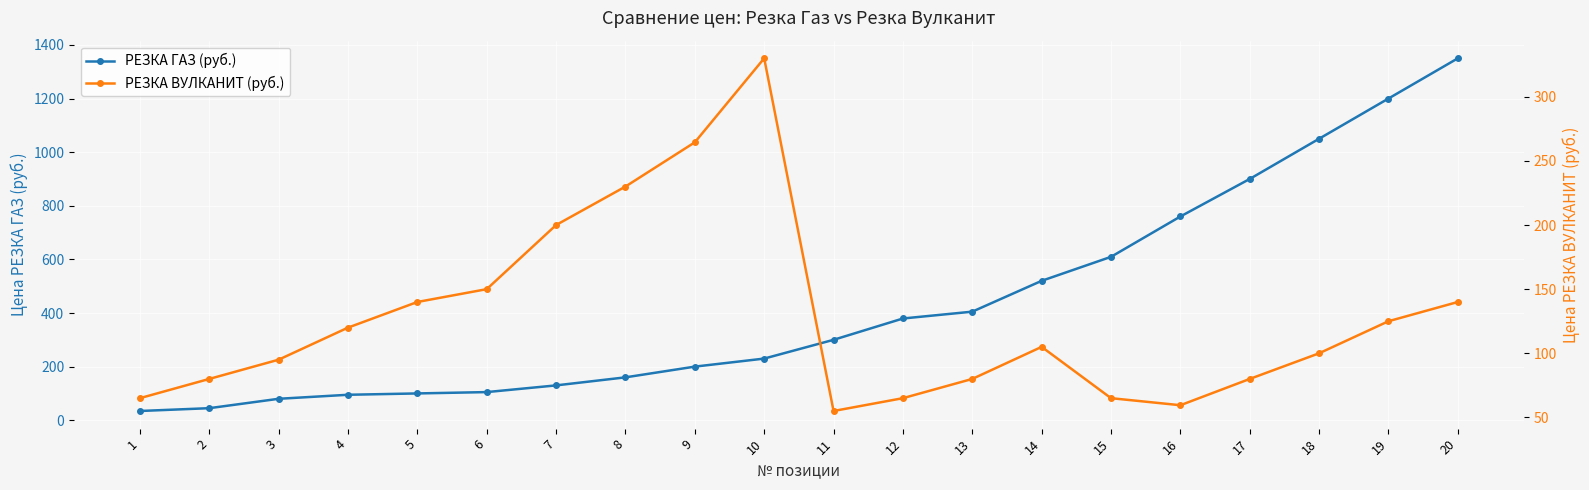

What is the sum of all РЕЗКА ВУЛКАНИТ (руб.) values?

2549.0